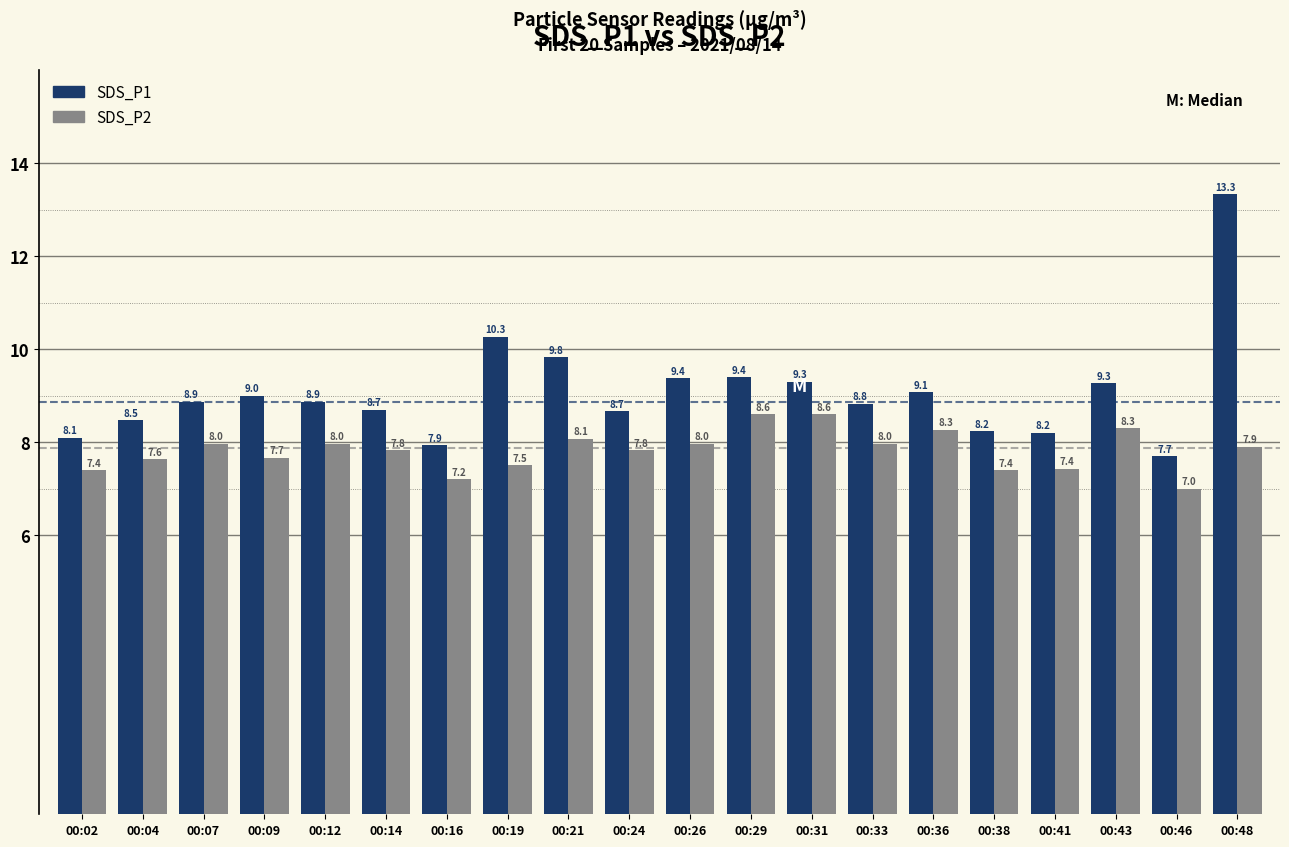

List the series in order of their peak value, lowest first.

SDS_P2, SDS_P1